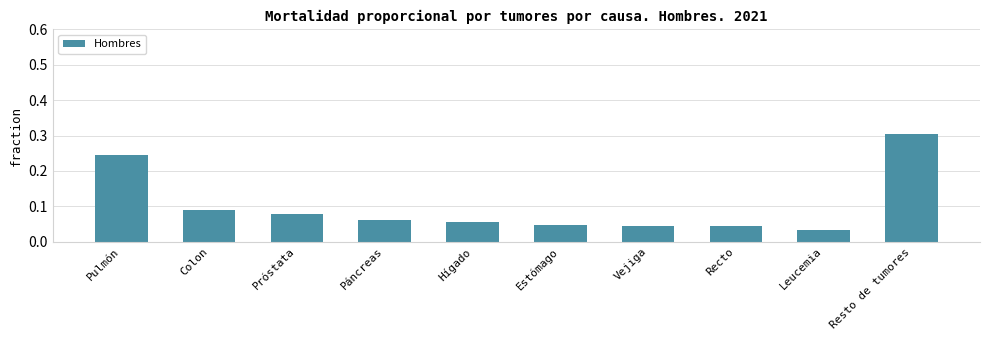

What is the label of the 7th bar from the left?

Vejiga